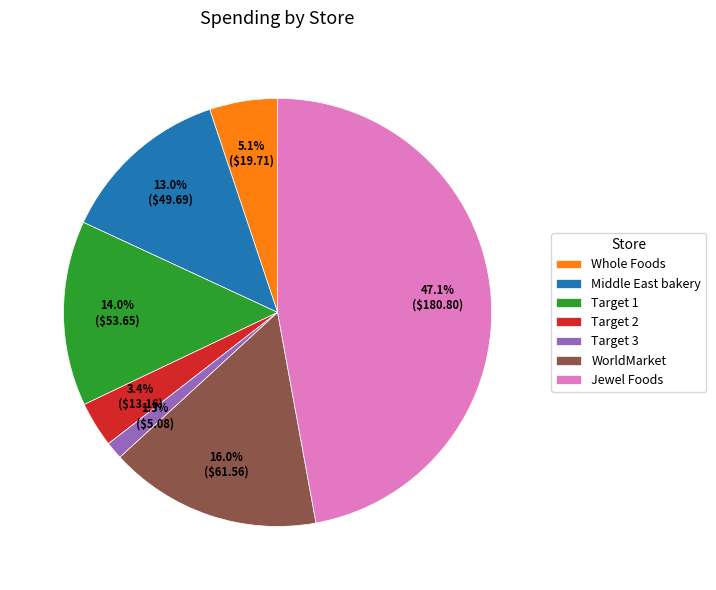

To the nearest percent, what is the difference between the Target 1 and Target 2 slice percentages?

11%